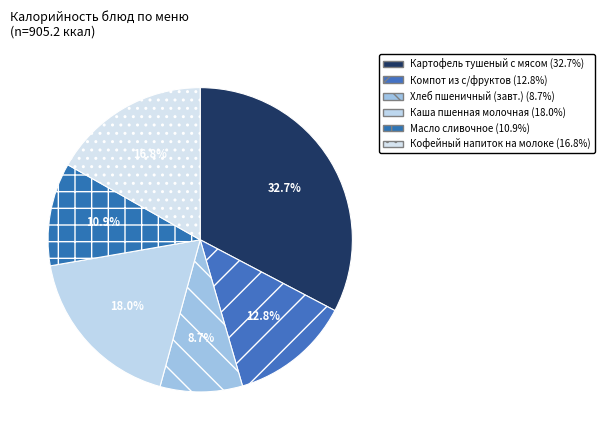

How many segments does this pie chart have?

6